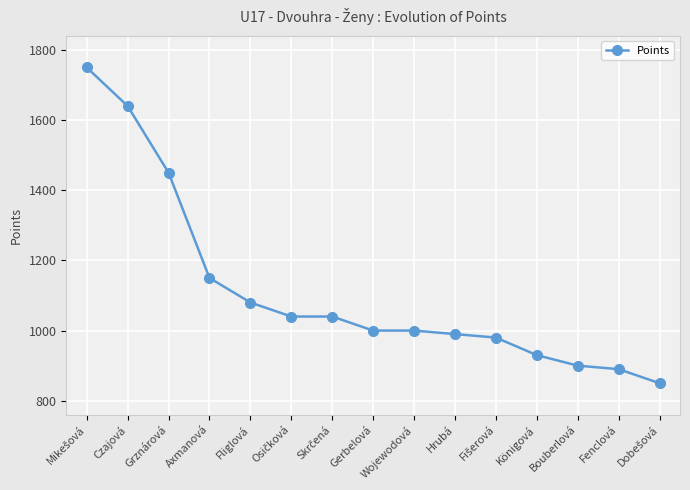

What is the smallest value displayed?

850